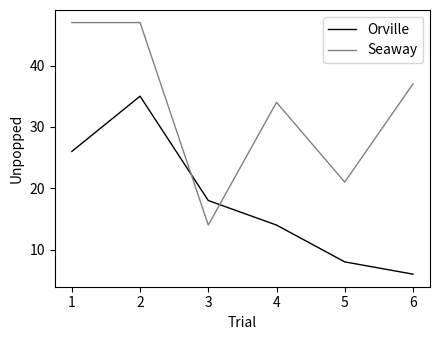

In Seaway, how many points are lower than both neighbors (excluding endpoints)?

2